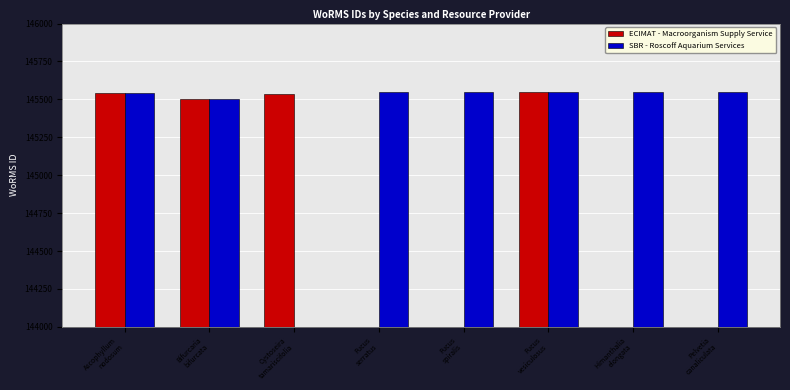

Reading left to right, transcribe all the data shown in this chart.

ECIMAT - Macroorganism Supply Service: Ascophyllum
nodosum=145541	Bifurcaria
bifurcata=145503	Cystoseira
tamariscifolia=145536	Fucus
serratus=0	Fucus
spiralis=0	Fucus
vesiculosus=145548	Himanthalia
elongata=0	Pelvetia
canaliculata=0
SBR - Roscoff Aquarium Services: Ascophyllum
nodosum=145541	Bifurcaria
bifurcata=145503	Cystoseira
tamariscifolia=0	Fucus
serratus=145546	Fucus
spiralis=145547	Fucus
vesiculosus=145548	Himanthalia
elongata=145551	Pelvetia
canaliculata=145550